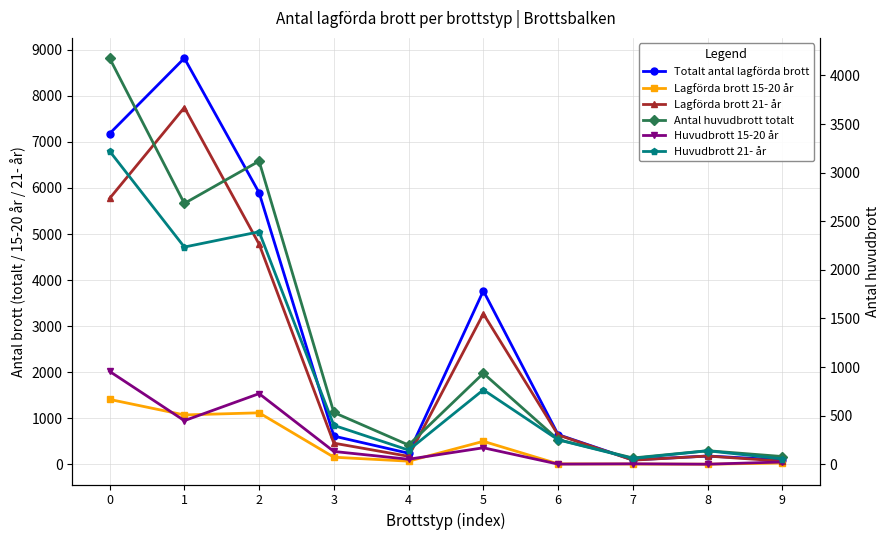

Reading left to right, transcribe all the data shown in this chart.

Totalt antal lagförda brott: 7180	8818	5897	611	239	3766	644	94	179	94
Lagförda brott 15-20 år: 1408	1071	1117	153	67	498	8	5	1	27
Lagförda brott 21- år: 5772	7747	4780	458	172	3268	636	89	178	67
Antal huvudbrott totalt: 4178	2684	3119	533	198	936	254	65	140	80
Huvudbrott 15-20 år: 956	449	727	132	52	170	2	5	1	24
Huvudbrott 21- år: 3222	2235	2392	401	146	766	252	60	139	56